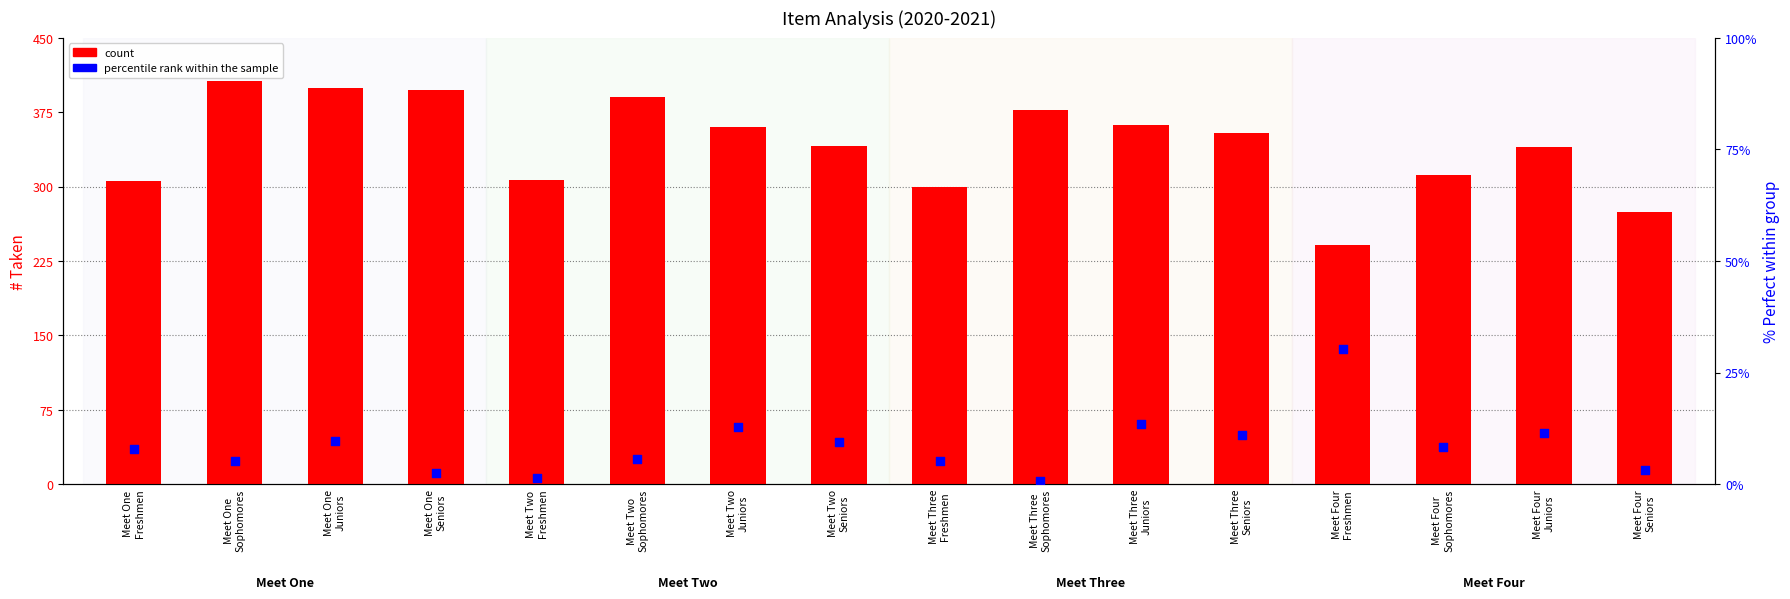

What is the total value across all series at Meet Four
Juniors?

351.5